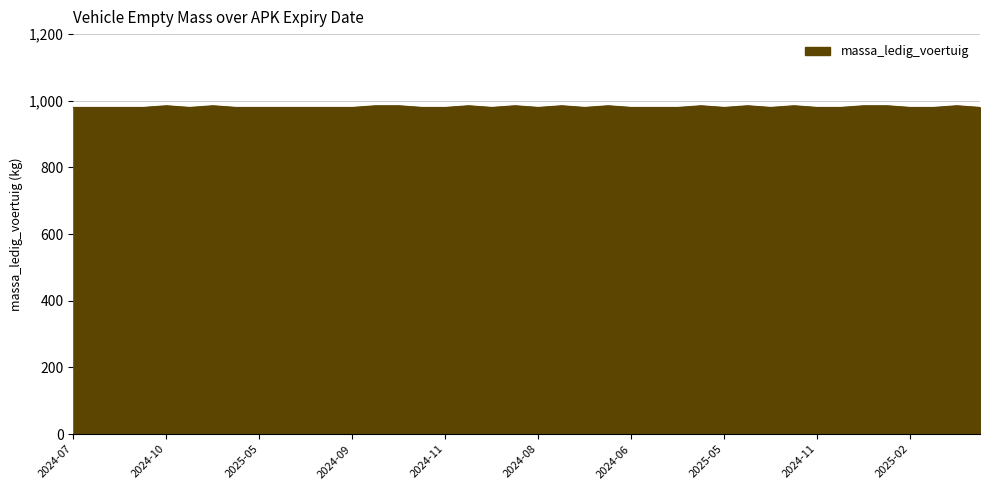

What is the smallest value displayed?

980